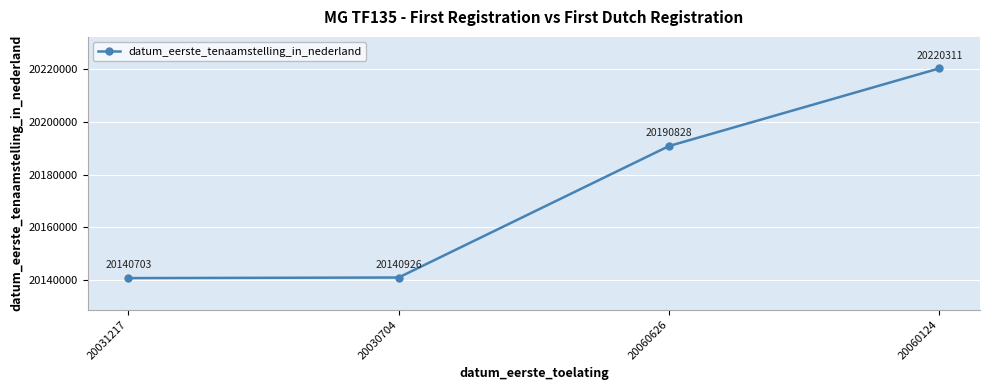

Rank the categories by value from lowest to highest.

20031217, 20030704, 20060626, 20060124